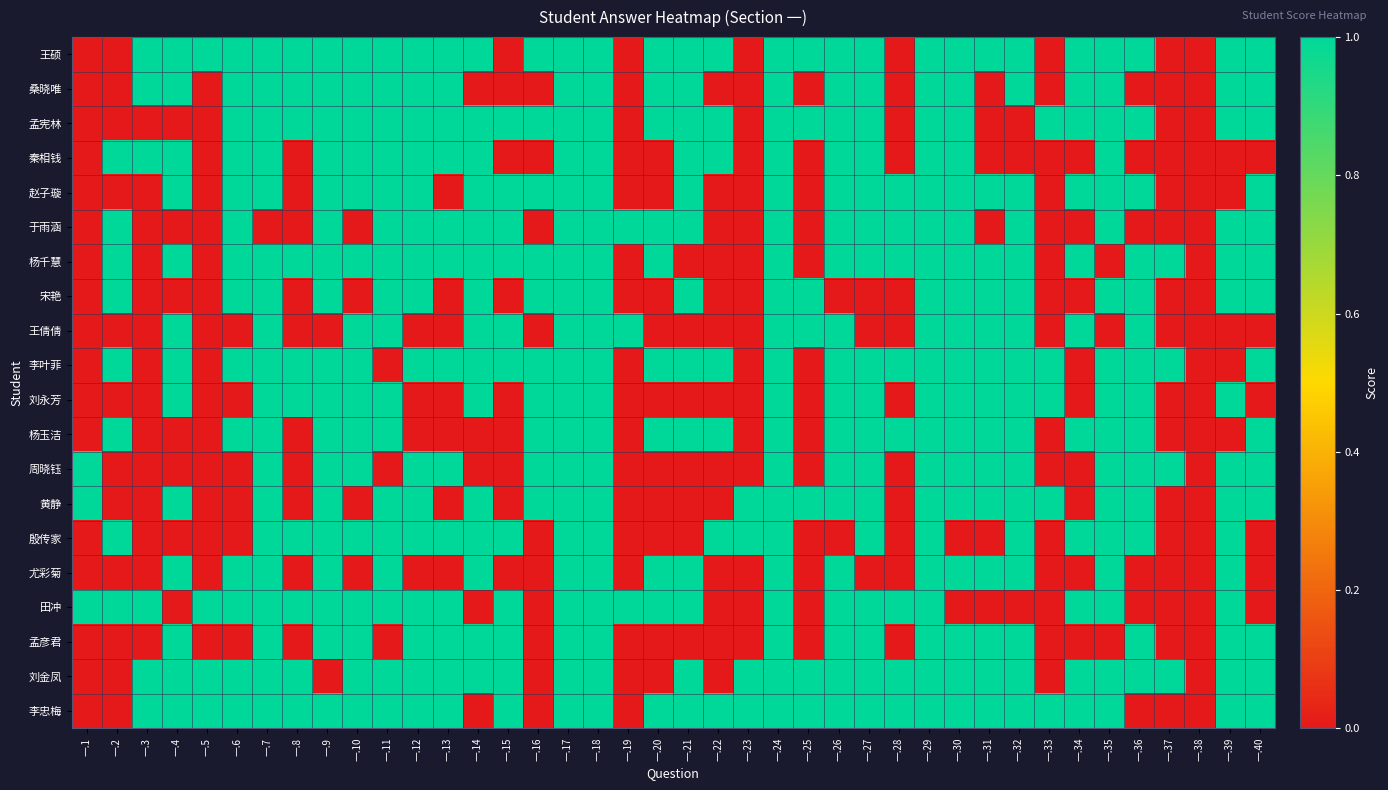

Reading left to right, list all the values displayed in this chart.

王硕: 一.1=0	一.2=0	一.3=1	一.4=1	一.5=1	一.6=1	一.7=1	一.8=1	一.9=1	一.10=1	一.11=1	一.12=1	一.13=1	一.14=1	一.15=0	一.16=1	一.17=1	一.18=1	一.19=0	一.20=1	一.21=1	一.22=1	一.23=0	一.24=1	一.25=1	一.26=1	一.27=1	一.28=0	一.29=1	一.30=1	一.31=1	一.32=1	一.33=0	一.34=1	一.35=1	一.36=1	一.37=0	一.38=0	一.39=1	一.40=1
桑晓唯: 一.1=0	一.2=0	一.3=1	一.4=1	一.5=0	一.6=1	一.7=1	一.8=1	一.9=1	一.10=1	一.11=1	一.12=1	一.13=1	一.14=0	一.15=0	一.16=0	一.17=1	一.18=1	一.19=0	一.20=1	一.21=1	一.22=0	一.23=0	一.24=1	一.25=0	一.26=1	一.27=1	一.28=0	一.29=1	一.30=1	一.31=0	一.32=1	一.33=0	一.34=1	一.35=1	一.36=0	一.37=0	一.38=0	一.39=1	一.40=1
孟宪林: 一.1=0	一.2=0	一.3=0	一.4=0	一.5=0	一.6=1	一.7=1	一.8=1	一.9=1	一.10=1	一.11=1	一.12=1	一.13=1	一.14=1	一.15=1	一.16=1	一.17=1	一.18=1	一.19=0	一.20=1	一.21=1	一.22=1	一.23=0	一.24=1	一.25=1	一.26=1	一.27=1	一.28=0	一.29=1	一.30=1	一.31=0	一.32=0	一.33=1	一.34=1	一.35=1	一.36=1	一.37=0	一.38=0	一.39=1	一.40=1
秦相钱: 一.1=0	一.2=1	一.3=1	一.4=1	一.5=0	一.6=1	一.7=1	一.8=0	一.9=1	一.10=1	一.11=1	一.12=1	一.13=1	一.14=1	一.15=0	一.16=0	一.17=1	一.18=1	一.19=0	一.20=0	一.21=1	一.22=1	一.23=0	一.24=1	一.25=0	一.26=1	一.27=1	一.28=0	一.29=1	一.30=1	一.31=0	一.32=0	一.33=0	一.34=0	一.35=1	一.36=0	一.37=0	一.38=0	一.39=0	一.40=0
赵子璇: 一.1=0	一.2=0	一.3=0	一.4=1	一.5=0	一.6=1	一.7=1	一.8=0	一.9=1	一.10=1	一.11=1	一.12=1	一.13=0	一.14=1	一.15=1	一.16=1	一.17=1	一.18=1	一.19=0	一.20=0	一.21=1	一.22=0	一.23=0	一.24=1	一.25=0	一.26=1	一.27=1	一.28=1	一.29=1	一.30=1	一.31=1	一.32=1	一.33=0	一.34=1	一.35=1	一.36=1	一.37=0	一.38=0	一.39=0	一.40=1
于雨涵: 一.1=0	一.2=1	一.3=0	一.4=0	一.5=0	一.6=1	一.7=0	一.8=0	一.9=1	一.10=0	一.11=1	一.12=1	一.13=1	一.14=1	一.15=1	一.16=0	一.17=1	一.18=1	一.19=1	一.20=1	一.21=1	一.22=0	一.23=0	一.24=1	一.25=0	一.26=1	一.27=1	一.28=1	一.29=1	一.30=1	一.31=0	一.32=1	一.33=0	一.34=0	一.35=1	一.36=0	一.37=0	一.38=0	一.39=1	一.40=1
杨千慧: 一.1=0	一.2=1	一.3=0	一.4=1	一.5=0	一.6=1	一.7=1	一.8=1	一.9=1	一.10=1	一.11=1	一.12=1	一.13=1	一.14=1	一.15=1	一.16=1	一.17=1	一.18=1	一.19=0	一.20=1	一.21=0	一.22=0	一.23=0	一.24=1	一.25=0	一.26=1	一.27=1	一.28=1	一.29=1	一.30=1	一.31=1	一.32=1	一.33=0	一.34=1	一.35=0	一.36=1	一.37=1	一.38=0	一.39=1	一.40=1
宋艳: 一.1=0	一.2=1	一.3=0	一.4=0	一.5=0	一.6=1	一.7=1	一.8=0	一.9=1	一.10=0	一.11=1	一.12=1	一.13=0	一.14=1	一.15=0	一.16=1	一.17=1	一.18=1	一.19=0	一.20=0	一.21=1	一.22=0	一.23=0	一.24=1	一.25=1	一.26=0	一.27=0	一.28=0	一.29=1	一.30=1	一.31=1	一.32=1	一.33=0	一.34=0	一.35=1	一.36=1	一.37=0	一.38=0	一.39=1	一.40=1
王倩倩: 一.1=0	一.2=0	一.3=0	一.4=1	一.5=0	一.6=0	一.7=1	一.8=0	一.9=0	一.10=1	一.11=1	一.12=0	一.13=0	一.14=1	一.15=1	一.16=0	一.17=1	一.18=1	一.19=1	一.20=0	一.21=0	一.22=0	一.23=0	一.24=1	一.25=1	一.26=1	一.27=0	一.28=0	一.29=1	一.30=1	一.31=1	一.32=1	一.33=0	一.34=1	一.35=0	一.36=1	一.37=0	一.38=0	一.39=0	一.40=0
李叶菲: 一.1=0	一.2=1	一.3=0	一.4=1	一.5=0	一.6=1	一.7=1	一.8=1	一.9=1	一.10=1	一.11=0	一.12=1	一.13=1	一.14=1	一.15=1	一.16=1	一.17=1	一.18=1	一.19=0	一.20=1	一.21=1	一.22=1	一.23=0	一.24=1	一.25=0	一.26=1	一.27=1	一.28=1	一.29=1	一.30=1	一.31=1	一.32=1	一.33=1	一.34=0	一.35=1	一.36=1	一.37=1	一.38=0	一.39=0	一.40=1
刘永芳: 一.1=0	一.2=0	一.3=0	一.4=1	一.5=0	一.6=0	一.7=1	一.8=1	一.9=1	一.10=1	一.11=1	一.12=0	一.13=0	一.14=1	一.15=0	一.16=1	一.17=1	一.18=1	一.19=0	一.20=0	一.21=0	一.22=0	一.23=0	一.24=1	一.25=0	一.26=1	一.27=1	一.28=0	一.29=1	一.30=1	一.31=1	一.32=1	一.33=1	一.34=0	一.35=1	一.36=1	一.37=0	一.38=0	一.39=1	一.40=0
杨玉洁: 一.1=0	一.2=1	一.3=0	一.4=0	一.5=0	一.6=1	一.7=1	一.8=0	一.9=1	一.10=1	一.11=1	一.12=0	一.13=0	一.14=0	一.15=0	一.16=1	一.17=1	一.18=1	一.19=0	一.20=1	一.21=1	一.22=1	一.23=0	一.24=1	一.25=0	一.26=1	一.27=1	一.28=1	一.29=1	一.30=1	一.31=1	一.32=1	一.33=0	一.34=1	一.35=1	一.36=1	一.37=0	一.38=0	一.39=0	一.40=1
周晓钰: 一.1=1	一.2=0	一.3=0	一.4=0	一.5=0	一.6=0	一.7=1	一.8=0	一.9=1	一.10=1	一.11=0	一.12=1	一.13=1	一.14=0	一.15=0	一.16=1	一.17=1	一.18=1	一.19=0	一.20=0	一.21=0	一.22=0	一.23=0	一.24=1	一.25=0	一.26=1	一.27=1	一.28=0	一.29=1	一.30=1	一.31=1	一.32=1	一.33=0	一.34=0	一.35=1	一.36=1	一.37=1	一.38=0	一.39=1	一.40=1
黄静: 一.1=1	一.2=0	一.3=0	一.4=1	一.5=0	一.6=0	一.7=1	一.8=0	一.9=1	一.10=0	一.11=1	一.12=1	一.13=0	一.14=1	一.15=0	一.16=1	一.17=1	一.18=1	一.19=0	一.20=0	一.21=0	一.22=0	一.23=1	一.24=1	一.25=1	一.26=1	一.27=1	一.28=0	一.29=1	一.30=1	一.31=1	一.32=1	一.33=1	一.34=0	一.35=1	一.36=1	一.37=0	一.38=0	一.39=1	一.40=1
殷传家: 一.1=0	一.2=1	一.3=0	一.4=0	一.5=0	一.6=0	一.7=1	一.8=1	一.9=1	一.10=1	一.11=1	一.12=1	一.13=1	一.14=1	一.15=1	一.16=0	一.17=1	一.18=1	一.19=0	一.20=0	一.21=0	一.22=1	一.23=1	一.24=1	一.25=0	一.26=0	一.27=1	一.28=0	一.29=1	一.30=0	一.31=0	一.32=1	一.33=0	一.34=1	一.35=1	一.36=1	一.37=0	一.38=0	一.39=1	一.40=0
尤彩菊: 一.1=0	一.2=0	一.3=0	一.4=1	一.5=0	一.6=1	一.7=1	一.8=0	一.9=1	一.10=0	一.11=1	一.12=0	一.13=0	一.14=1	一.15=0	一.16=0	一.17=1	一.18=1	一.19=0	一.20=1	一.21=1	一.22=0	一.23=0	一.24=1	一.25=0	一.26=1	一.27=0	一.28=0	一.29=1	一.30=1	一.31=1	一.32=1	一.33=0	一.34=0	一.35=1	一.36=0	一.37=0	一.38=0	一.39=1	一.40=0
田冲: 一.1=1	一.2=1	一.3=1	一.4=0	一.5=1	一.6=1	一.7=1	一.8=1	一.9=1	一.10=1	一.11=1	一.12=1	一.13=1	一.14=0	一.15=1	一.16=0	一.17=1	一.18=1	一.19=1	一.20=1	一.21=1	一.22=0	一.23=0	一.24=1	一.25=0	一.26=1	一.27=1	一.28=1	一.29=1	一.30=0	一.31=0	一.32=0	一.33=0	一.34=1	一.35=1	一.36=0	一.37=0	一.38=0	一.39=1	一.40=0
孟彦君: 一.1=0	一.2=0	一.3=0	一.4=1	一.5=0	一.6=0	一.7=1	一.8=0	一.9=1	一.10=1	一.11=0	一.12=1	一.13=1	一.14=1	一.15=1	一.16=0	一.17=1	一.18=1	一.19=0	一.20=0	一.21=0	一.22=0	一.23=0	一.24=1	一.25=0	一.26=1	一.27=1	一.28=0	一.29=1	一.30=1	一.31=1	一.32=1	一.33=0	一.34=0	一.35=0	一.36=1	一.37=0	一.38=0	一.39=1	一.40=1
刘金凤: 一.1=0	一.2=0	一.3=1	一.4=1	一.5=1	一.6=1	一.7=1	一.8=1	一.9=0	一.10=1	一.11=1	一.12=1	一.13=1	一.14=1	一.15=1	一.16=0	一.17=1	一.18=1	一.19=0	一.20=0	一.21=1	一.22=0	一.23=1	一.24=1	一.25=1	一.26=1	一.27=1	一.28=1	一.29=1	一.30=1	一.31=1	一.32=1	一.33=0	一.34=1	一.35=1	一.36=1	一.37=1	一.38=0	一.39=1	一.40=1
李忠梅: 一.1=0	一.2=0	一.3=1	一.4=1	一.5=1	一.6=1	一.7=1	一.8=1	一.9=1	一.10=1	一.11=1	一.12=1	一.13=1	一.14=0	一.15=1	一.16=0	一.17=1	一.18=1	一.19=0	一.20=1	一.21=1	一.22=1	一.23=1	一.24=1	一.25=1	一.26=1	一.27=1	一.28=1	一.29=1	一.30=1	一.31=1	一.32=1	一.33=1	一.34=1	一.35=1	一.36=0	一.37=0	一.38=0	一.39=1	一.40=1